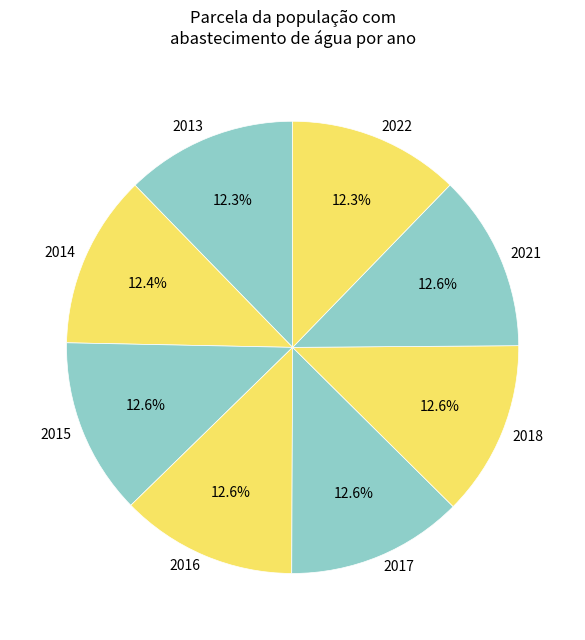

What portion of the pie excludes 2013?

87.7%